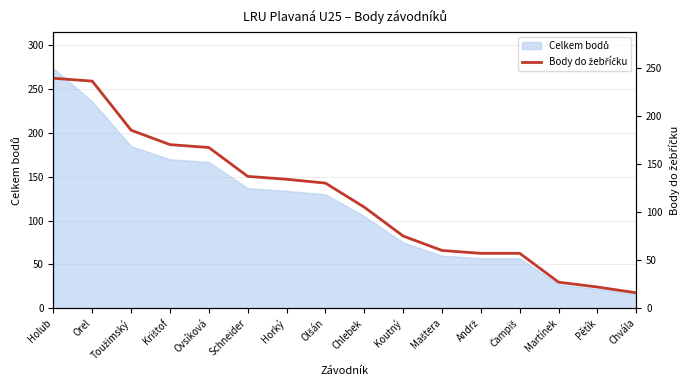

What is the label of the 13th point from the right?

Krištof